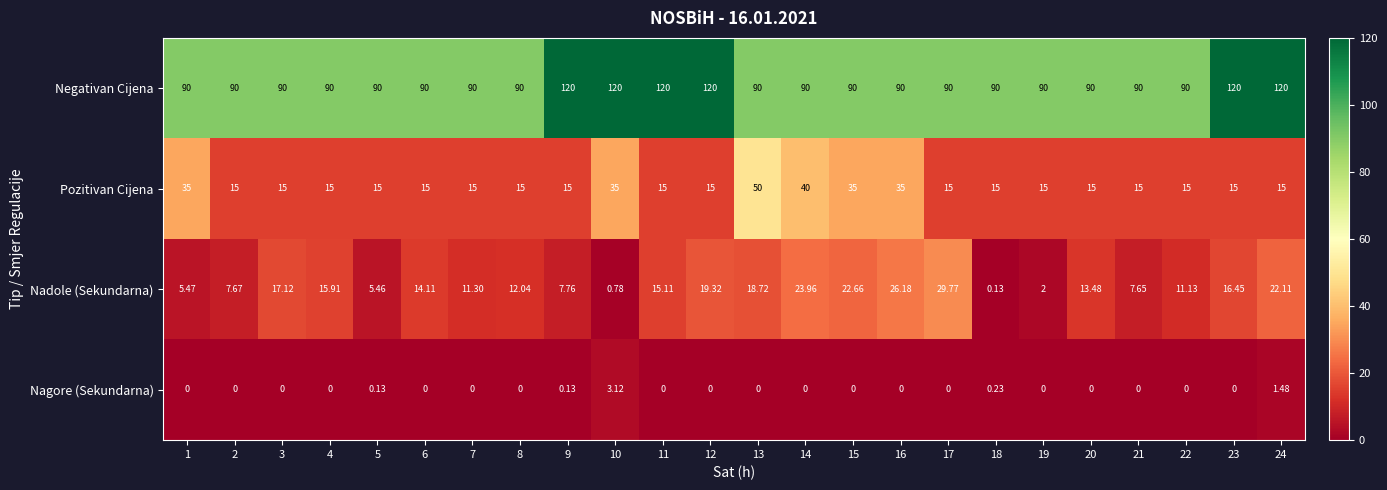

Rank the series by their maximum value, from highest to lowest.

Negativan Cijena, Pozitivan Cijena, Nadole (Sekundarna), Nagore (Sekundarna)